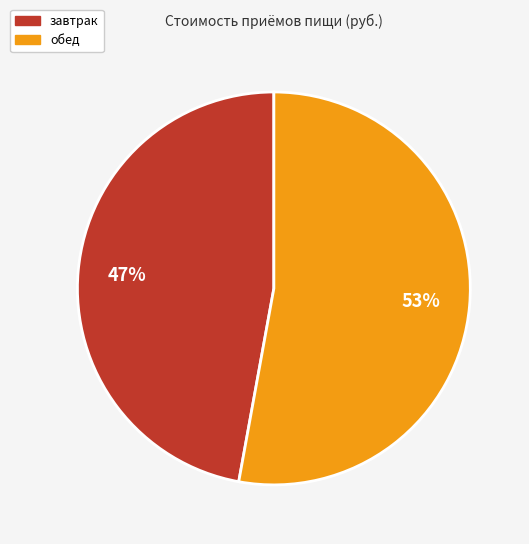

How many slices are in this pie chart?

2